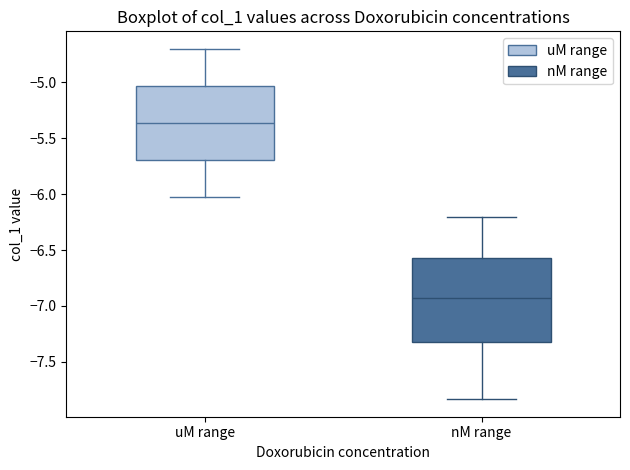

Which box has the lowest median line?

nM range